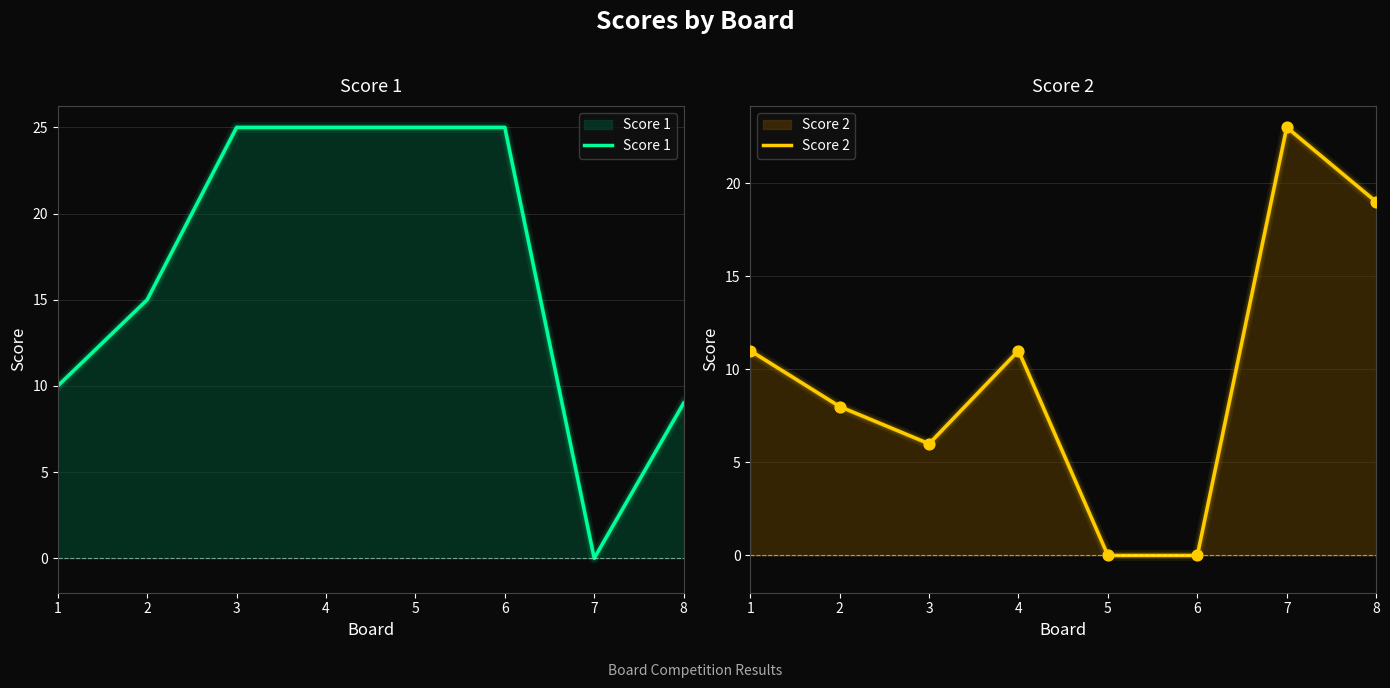

Which series has the largest Y range (max minus min)?

Score 1